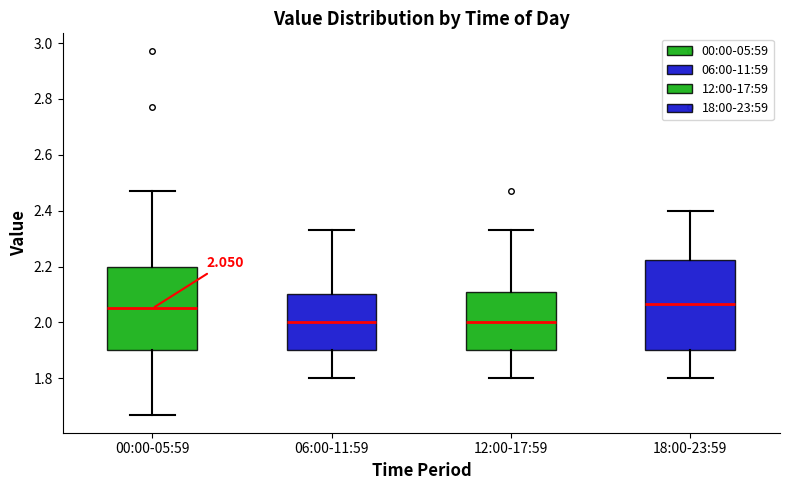

Which box is the tallest, from its lower edge to its upper edge?

18:00-23:59